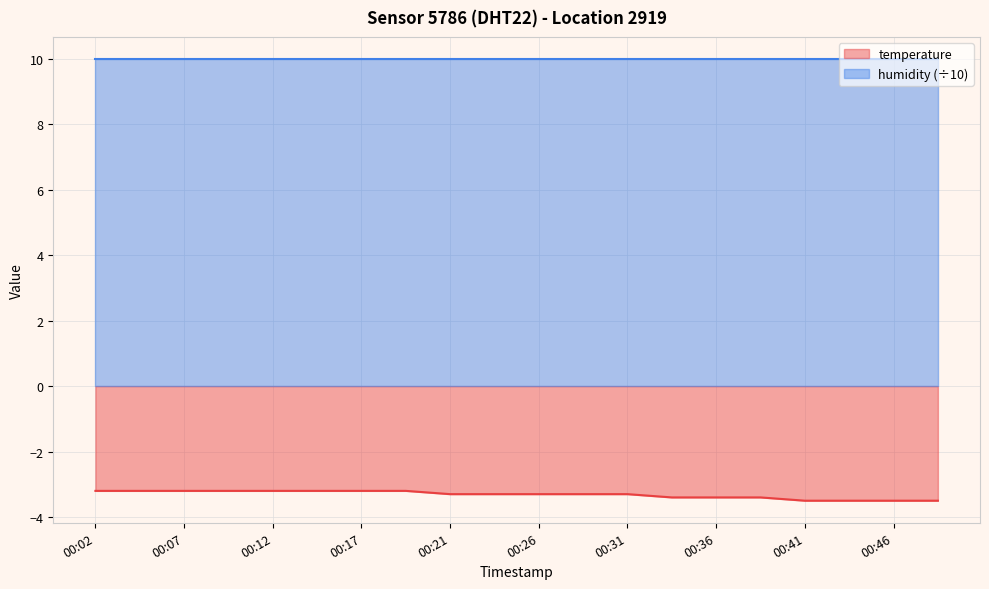

What is the sum of all values?

-66.3